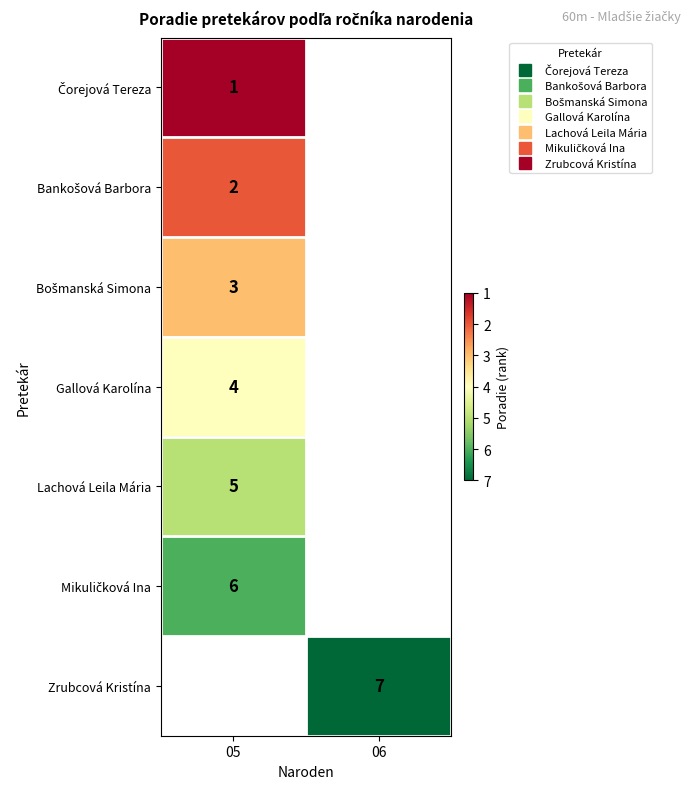

Which has a higher value, 05 or 06?

06